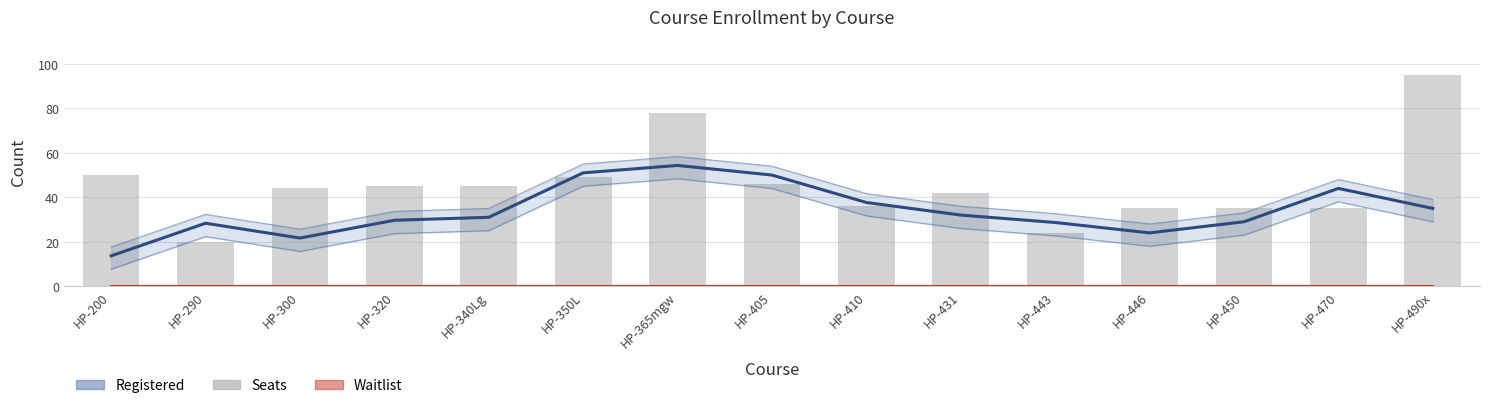

What are all the series names shown in the legend?

Registered, Waitlist, Seats